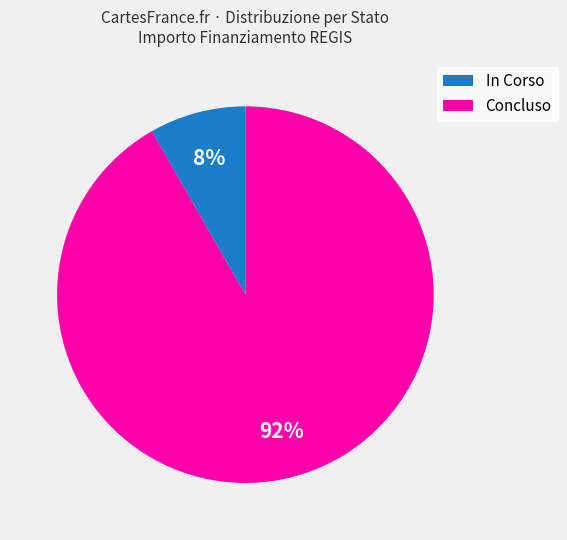

To the nearest percent, what is the average slice percentage?

50%